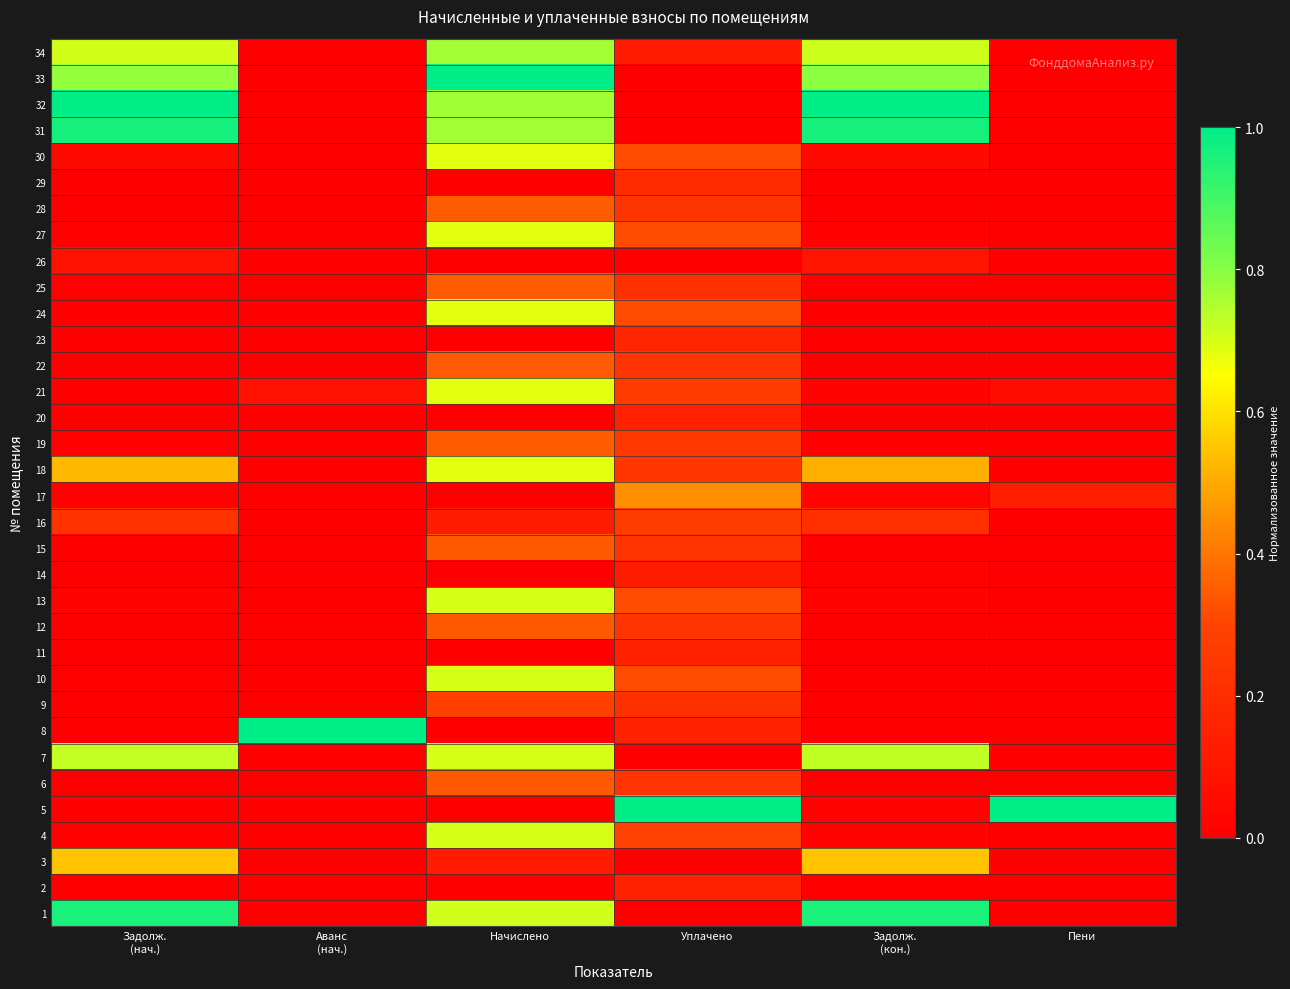

What is the difference between the highest and lowest values at Начислено?

1.0